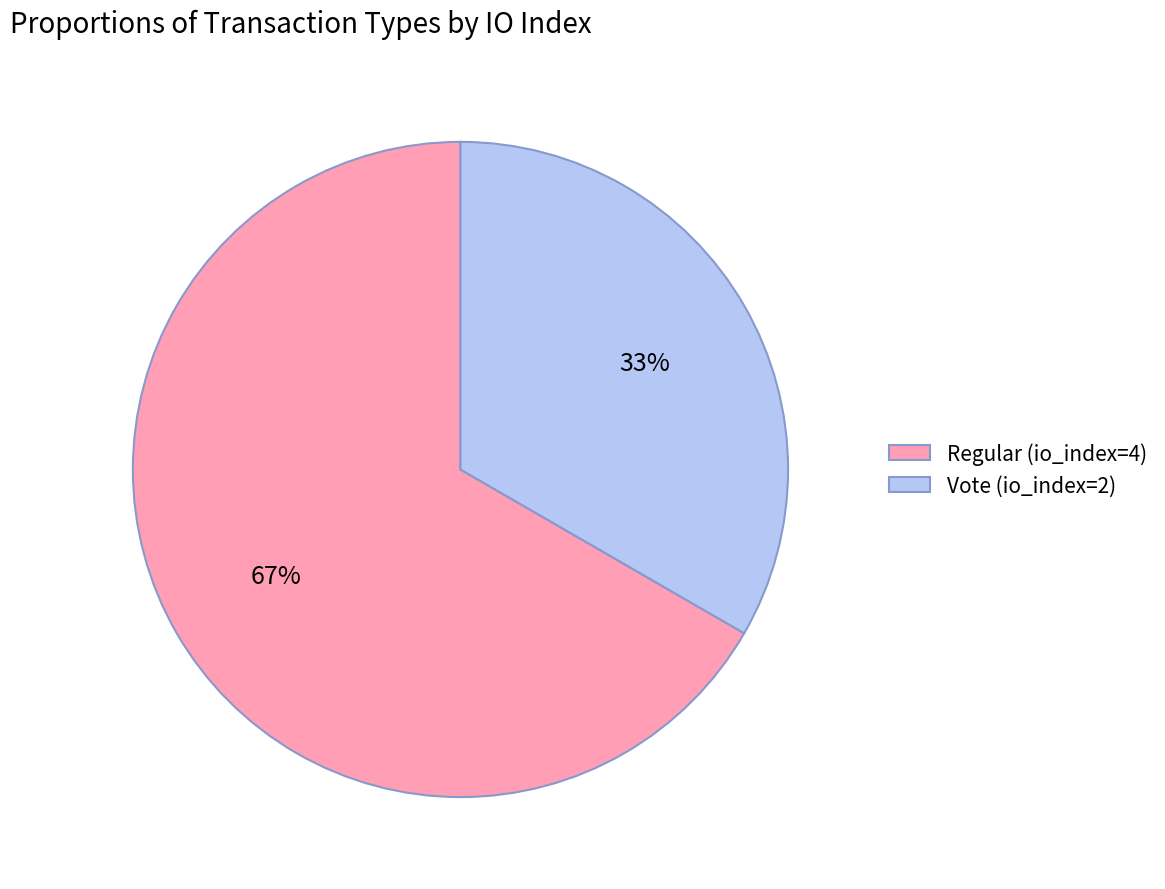

Rank the categories by value from lowest to highest.

Vote (io_index=2), Regular (io_index=4)